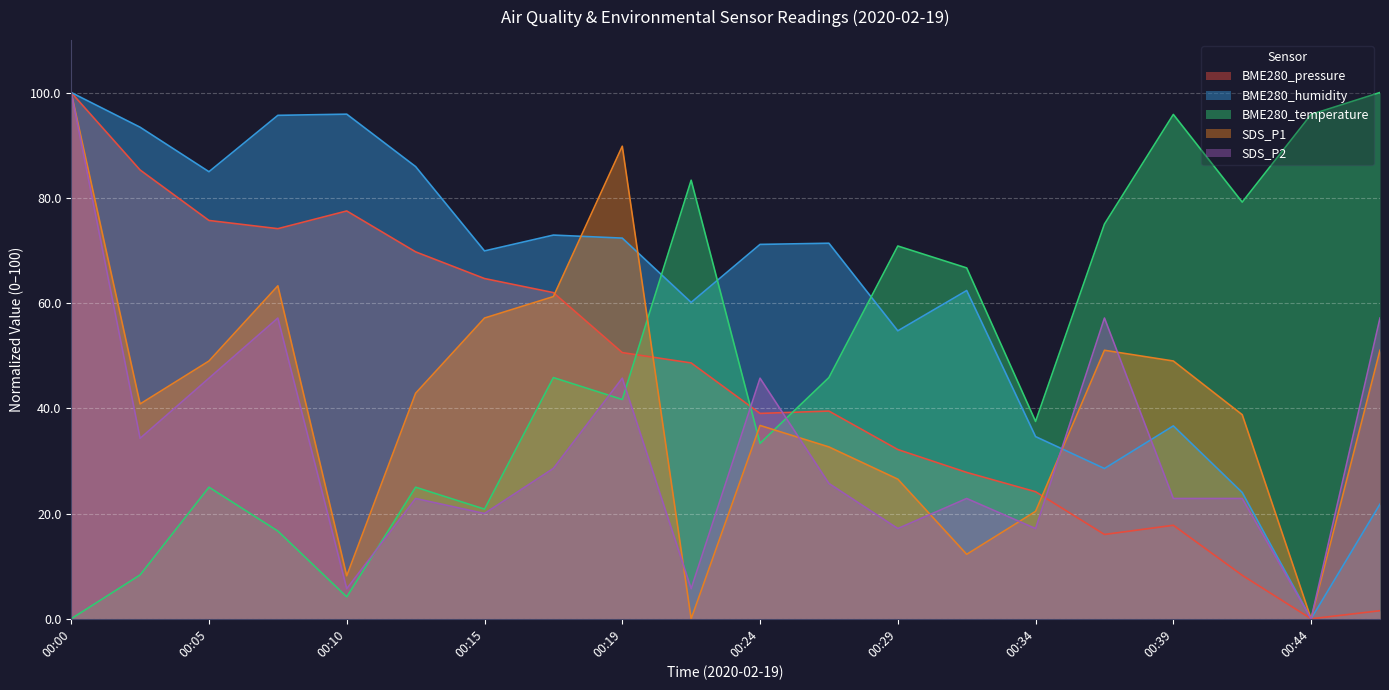

What is the approximate value of BME280_humidity at 00:41?

24.0